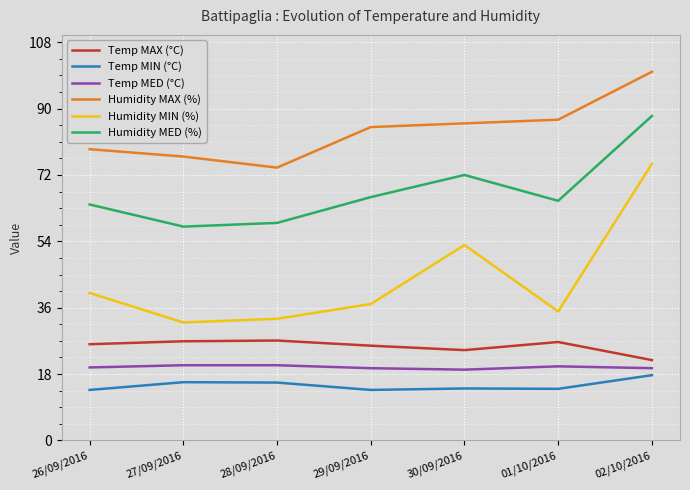

What is the maximum value shown in the chart?

100.0